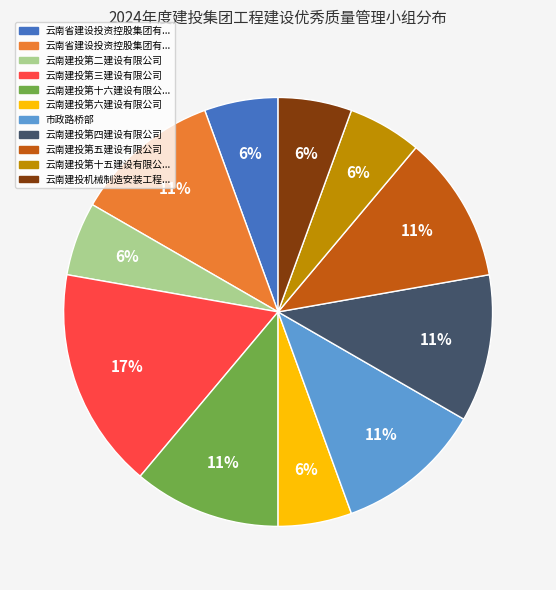

To the nearest percent, what is the average slice percentage?

9%